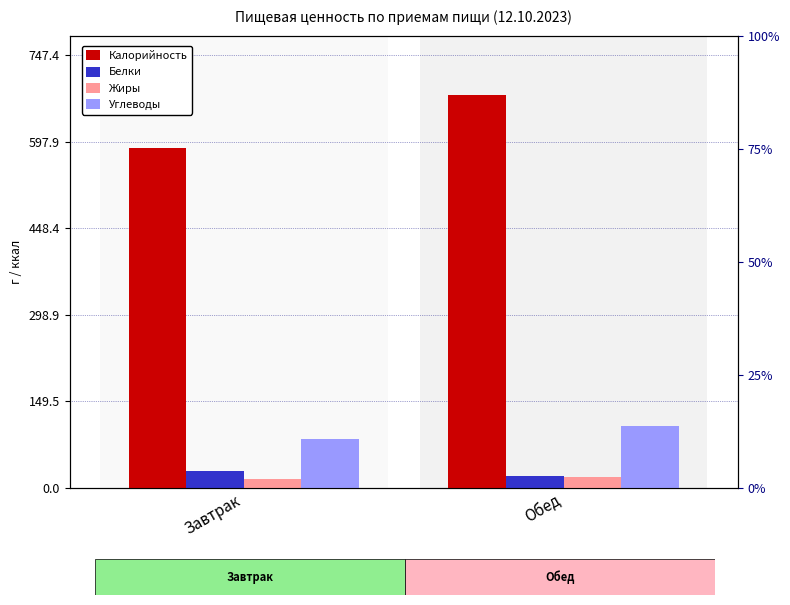

True or false: Калорийность has a value of 910.4 at Обед.

False